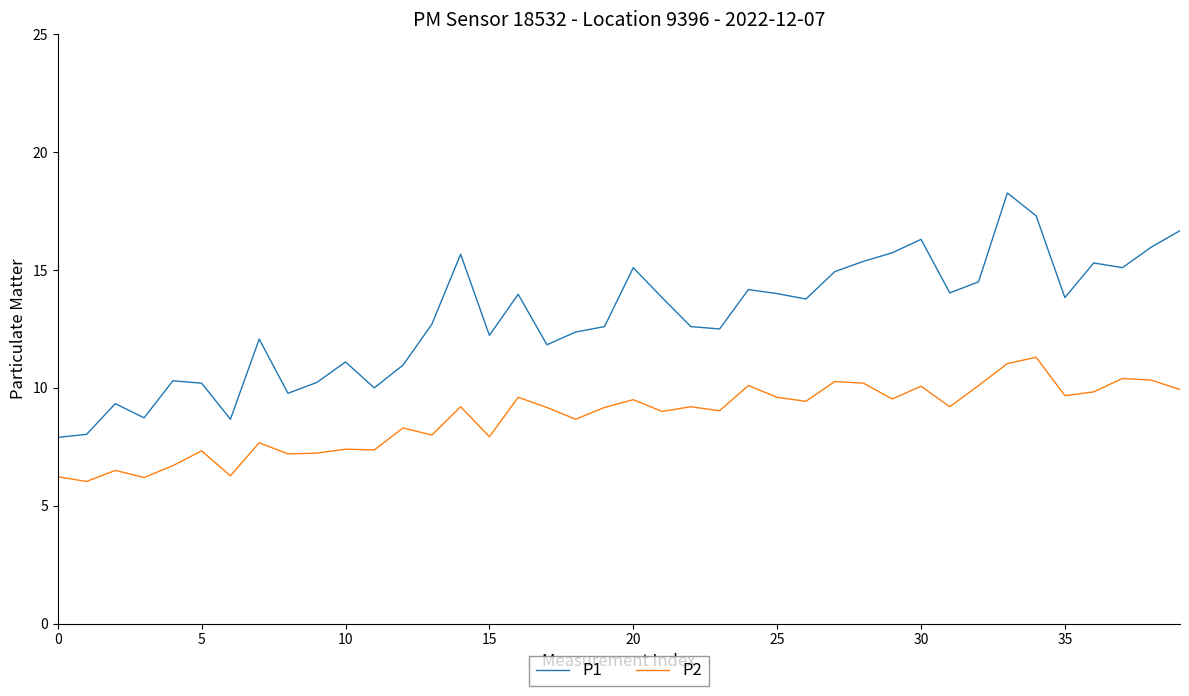

Which series has the largest range (max minus min)?

P1